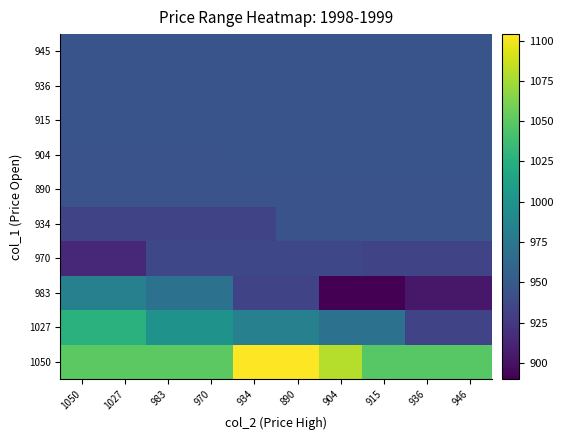

Reading right to left, transcribe all the data shown in this chart.

1050: 946=1048	936=1048	915=1048	904=1080	890=1104	934=1104	970=1050	983=1050	1027=1050	1050=1050
1027: 946=934	936=934	915=970	904=970	890=983	934=983	970=999	983=999	1027=1027	1050=1027
983: 946=904	936=904	915=890	904=890	890=934	934=934	970=970	983=970	1027=983	1050=983
970: 946=934	936=934	915=934	904=936	890=936	934=936	970=936	983=936	1027=915	1050=915
934: 946=945	936=945	915=945	904=945	890=945	934=934	970=934	983=934	1027=934	1050=934
890: 946=945	936=945	915=945	904=945	890=945	934=945	970=945	983=945	1027=945	1050=945
904: 946=946	936=946	915=946	904=946	890=946	934=946	970=945	983=945	1027=945	1050=945
915: 946=946	936=946	915=946	904=946	890=946	934=946	970=946	983=946	1027=946	1050=946
936: 946=946	936=946	915=946	904=946	890=946	934=946	970=946	983=946	1027=946	1050=946
945: 946=946	936=946	915=946	904=946	890=946	934=946	970=946	983=946	1027=946	1050=946